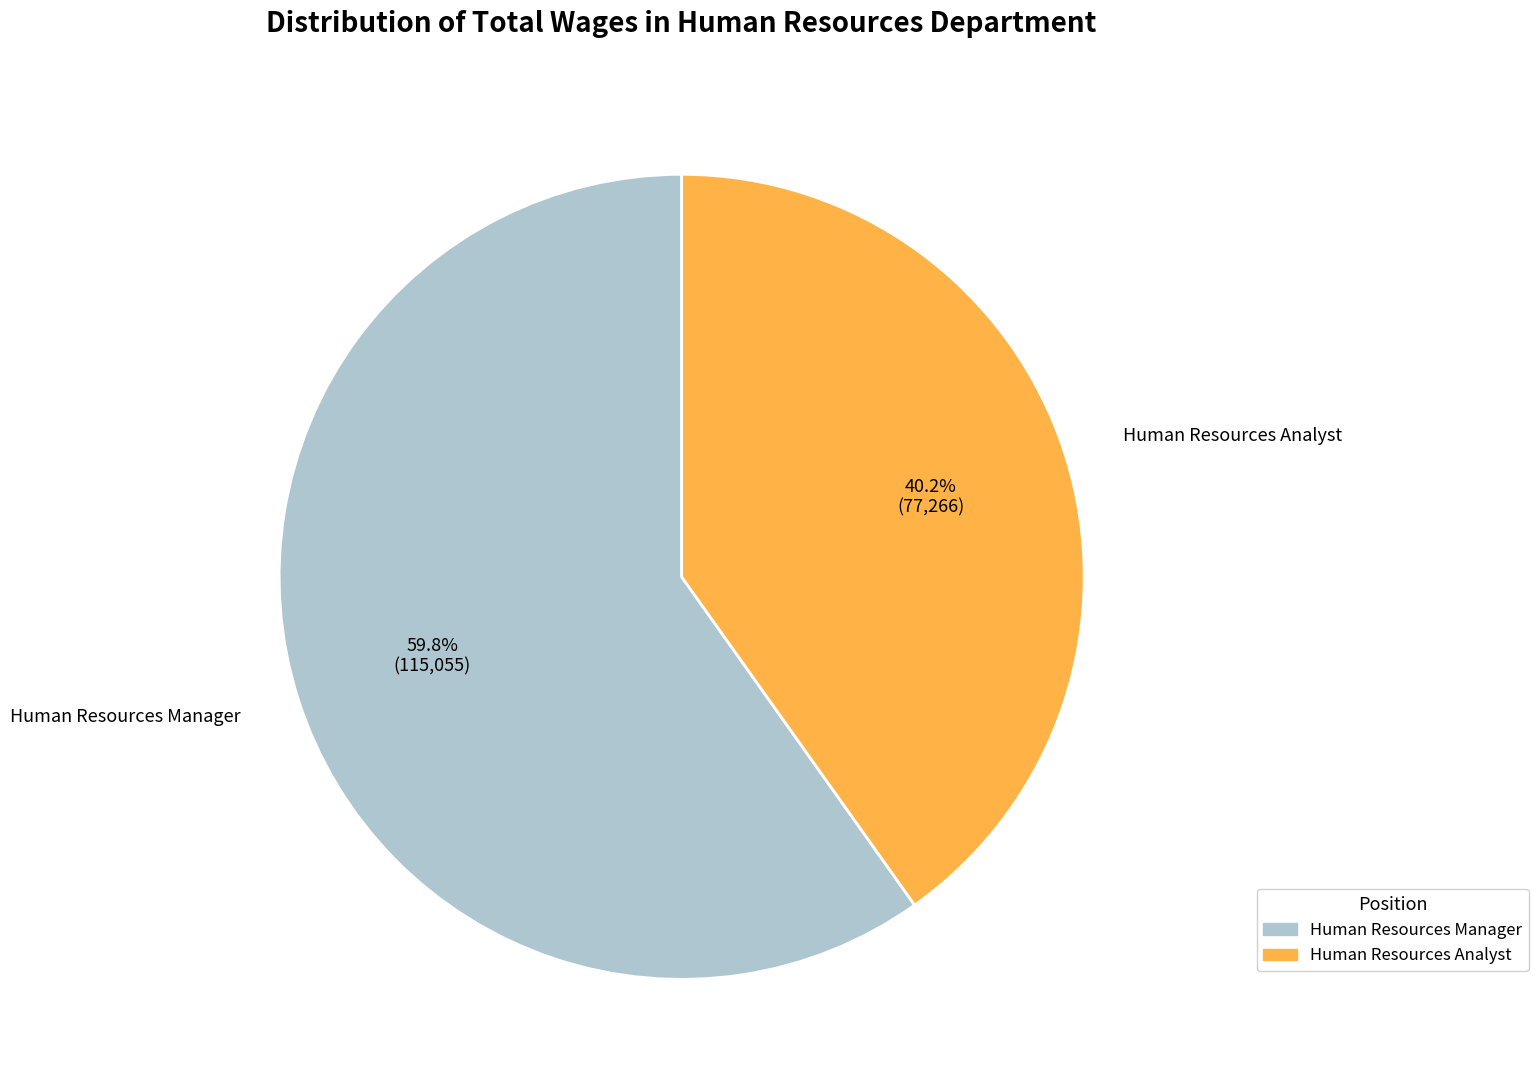

Which category has the biggest portion of the pie?

Human Resources Manager